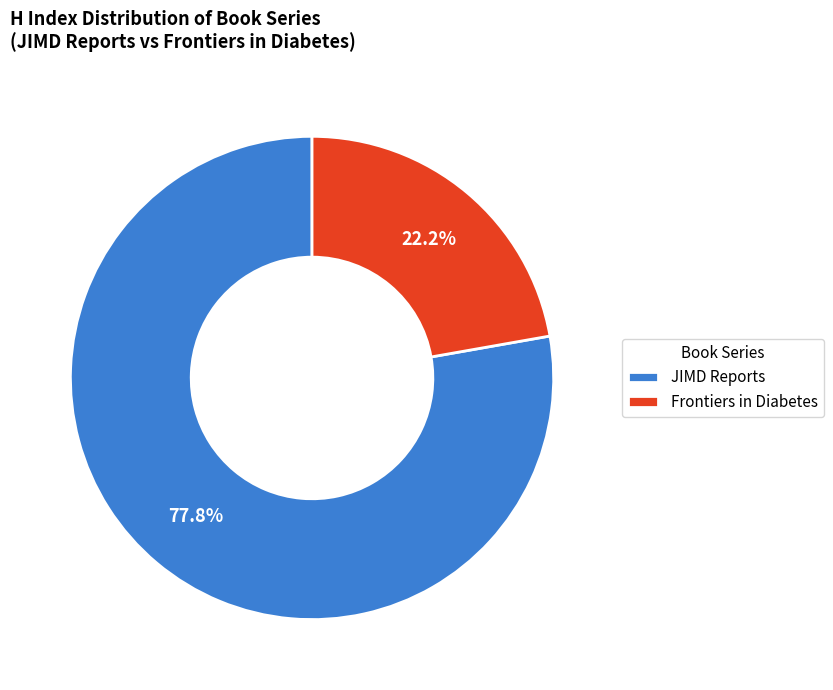

True or false: JIMD Reports accounts for 67% of the total.

False